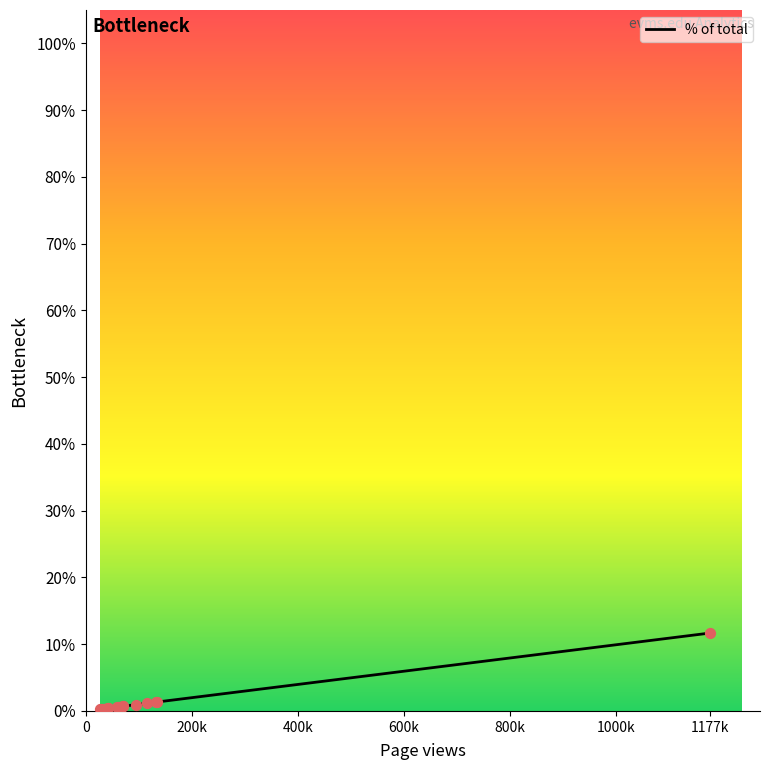

What is the maximum value shown in the chart?

11.7